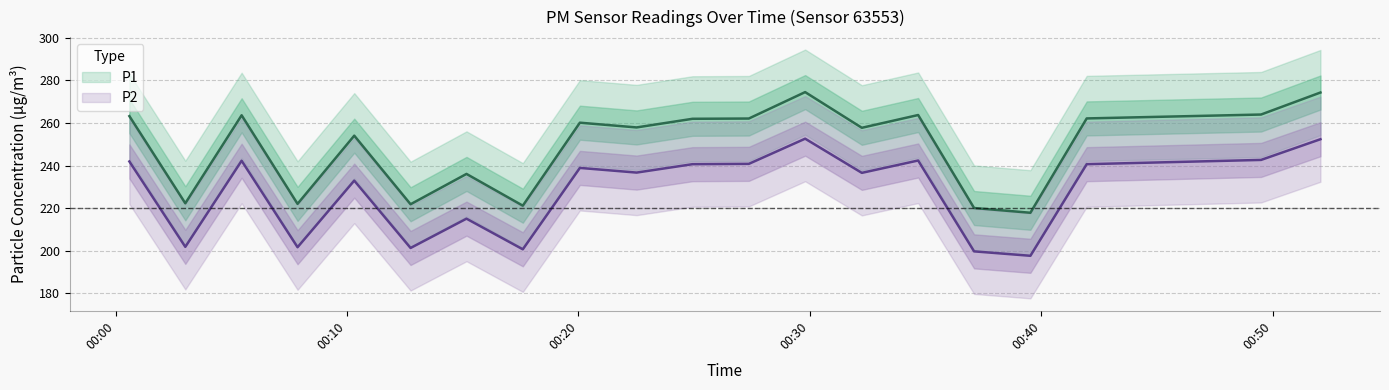

Is the value of P2_lower at 09:30 greater than the value of P1 at 06:00?

No